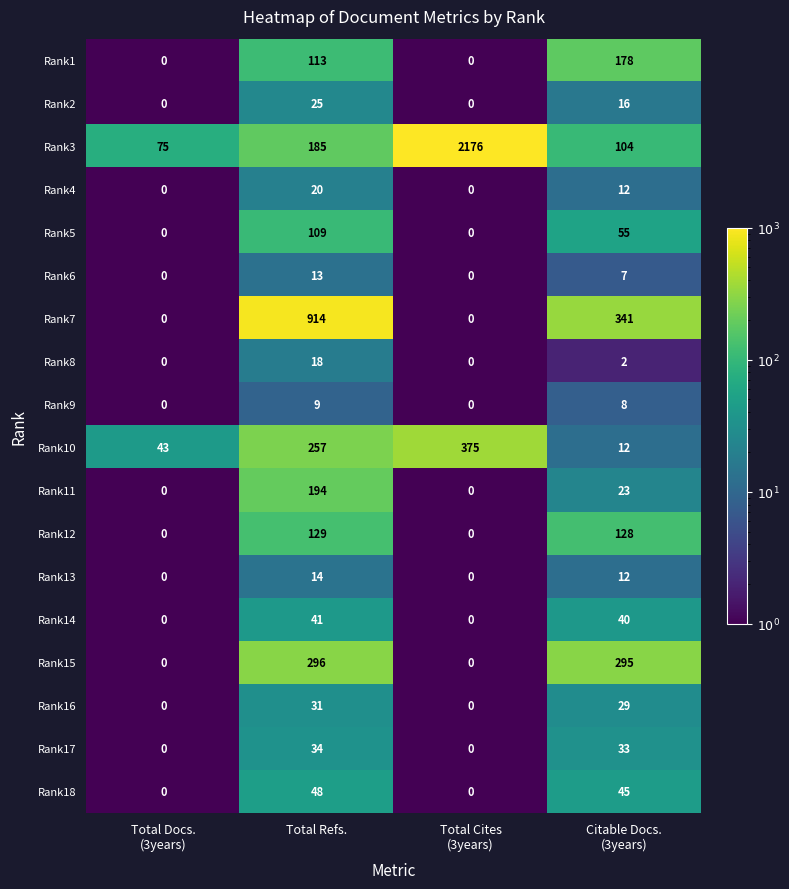

Which series has the widest spread of values?

Rank3